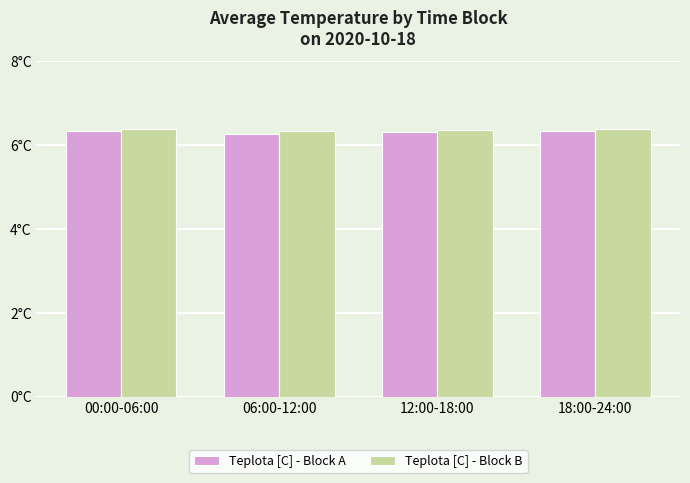

Reading left to right, extract all data points from this chart.

Teplota [C] - Block A: 00:00-06:00=6.3	06:00-12:00=6.3	12:00-18:00=6.3	18:00-24:00=6.3
Teplota [C] - Block B: 00:00-06:00=6.4	06:00-12:00=6.3	12:00-18:00=6.4	18:00-24:00=6.4